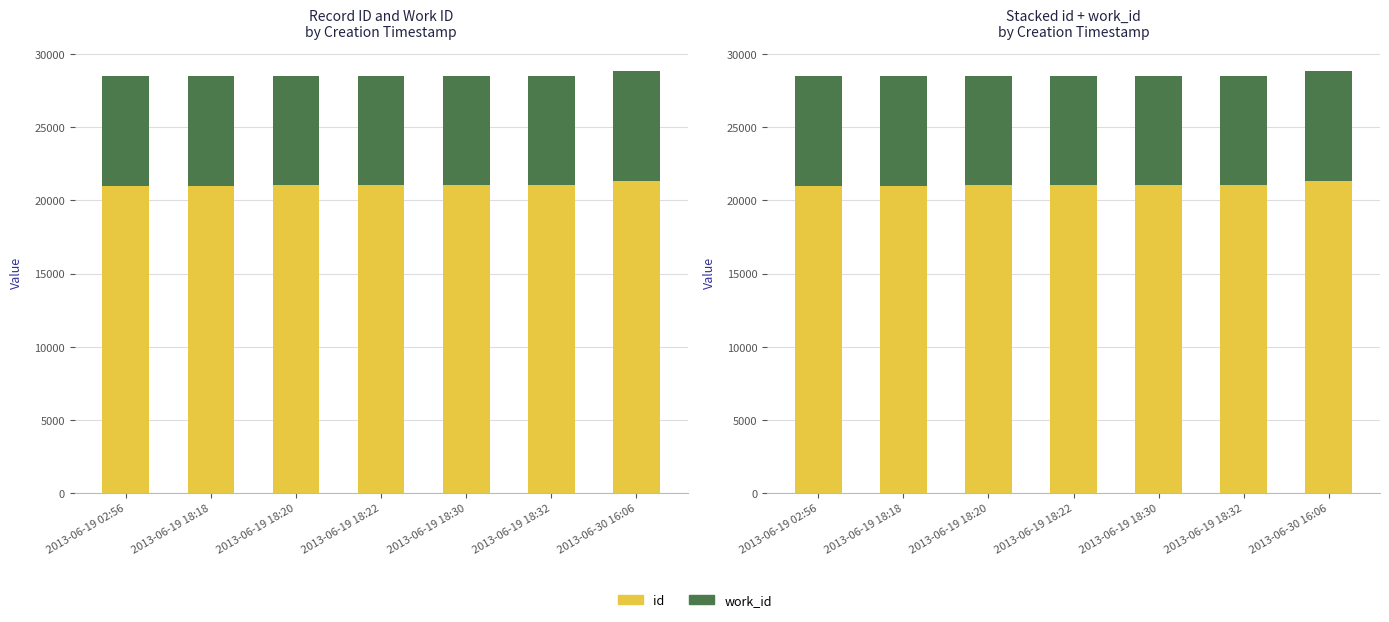

True or false: work_id has a value of 11930 at 2013-06-30 16:06.

False